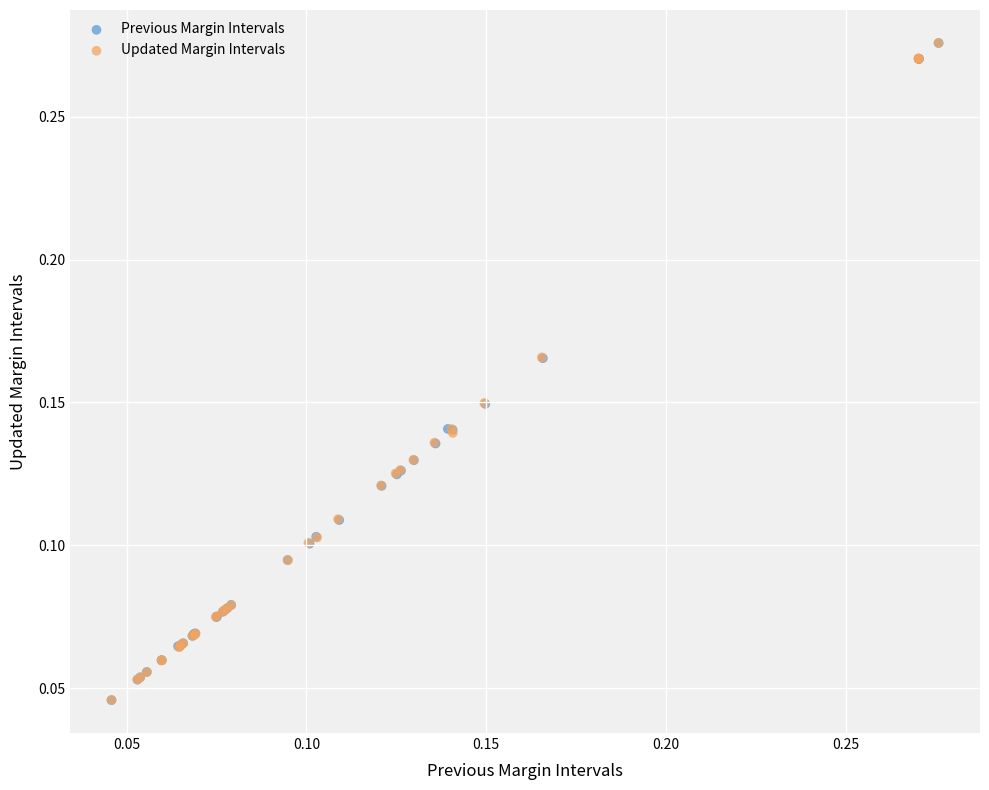

What are all the series names shown in the legend?

Previous Margin Intervals, Updated Margin Intervals